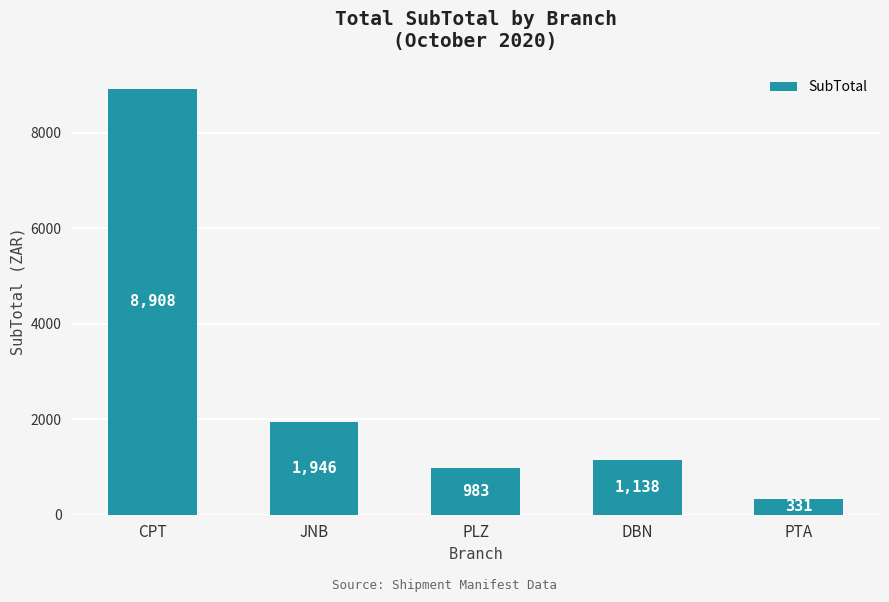

List the labels in order of value, largest first.

CPT, JNB, DBN, PLZ, PTA